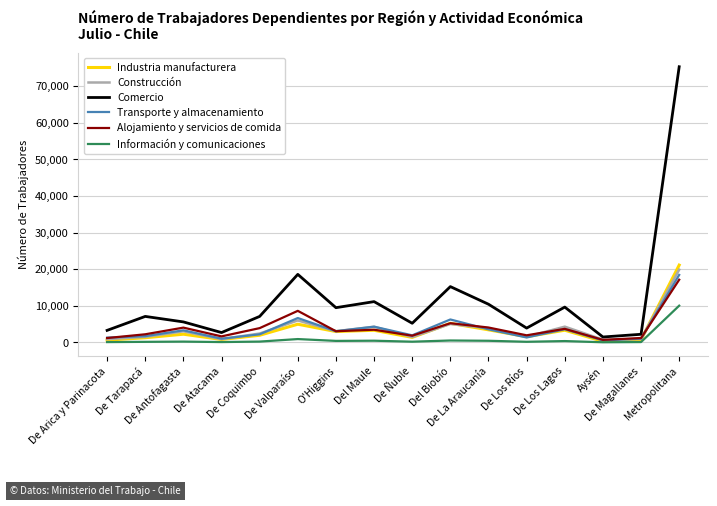

At how many categories does at least one series exceed 29036?

1